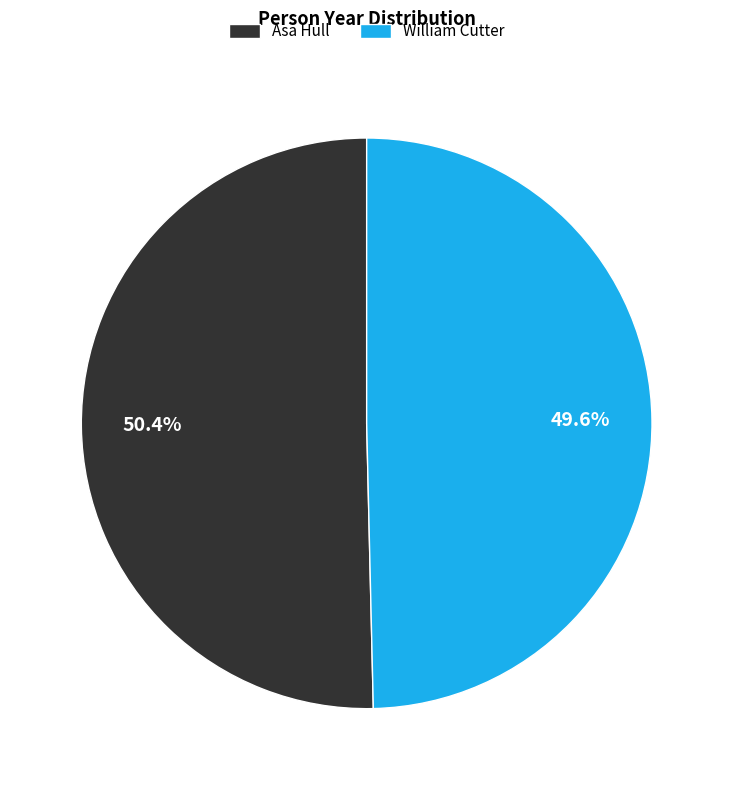

Which slice is the largest?

Asa Hull